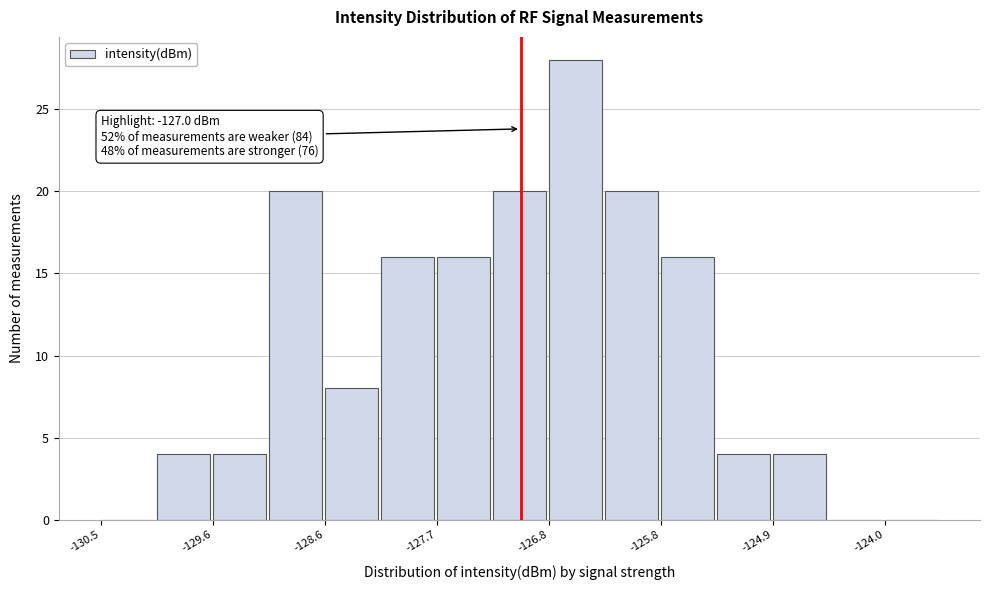

Over which range of the x-axis is the bar tallest?

-126.8 to -126.3